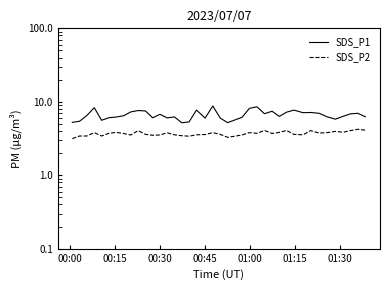

What is the smallest value displayed?

3.1